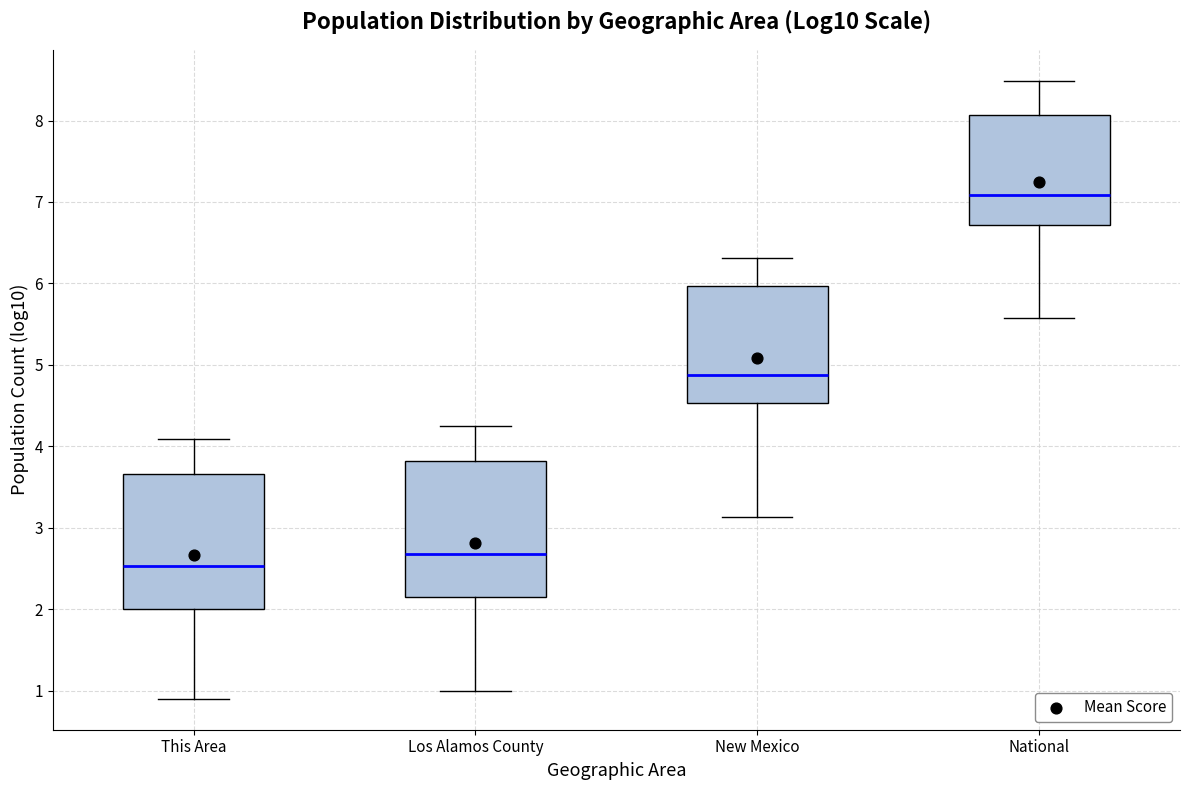

Reading left to right, read every box against the y-axis: the position of its median line, the range the box covers, and the ends of its whiskers. The values are not printed on the chart, so give them approximately, as read against the axis.

This Area: median 2.5, box 2.0 to 3.7, whiskers 0.9 to 4.1
Los Alamos County: median 2.7, box 2.2 to 3.8, whiskers 1.0 to 4.3
New Mexico: median 4.9, box 4.5 to 6.0, whiskers 3.1 to 6.3
National: median 7.1, box 6.7 to 8.1, whiskers 5.6 to 8.5